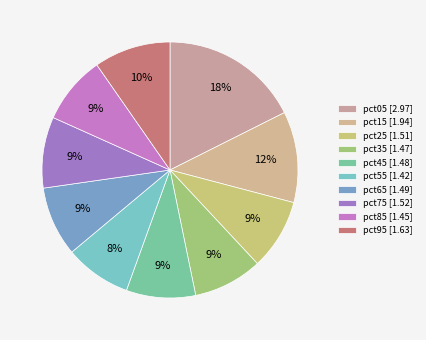

Is it true that pct85 is 18% of the pie?

False